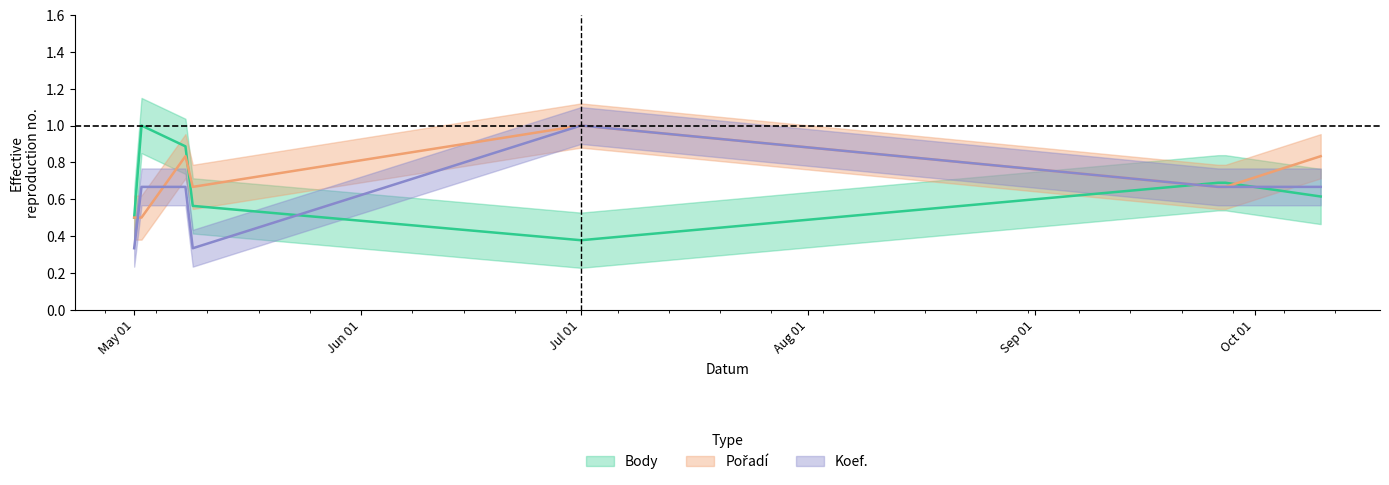

What is the difference between the second highest and minimum values in the Body series?

0.5